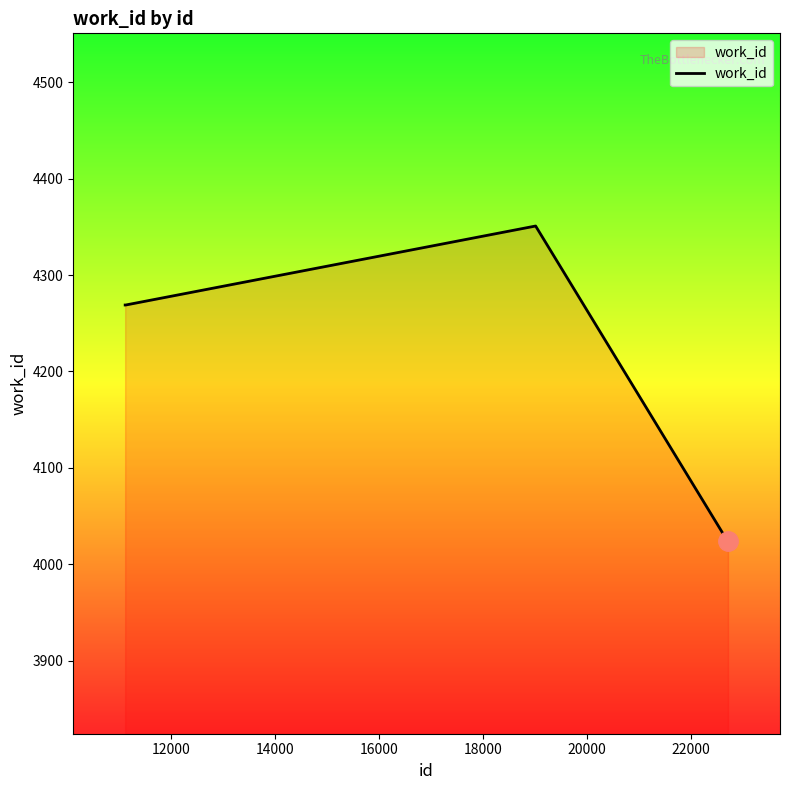

Does the chart display data point markers on the line(s)?

No